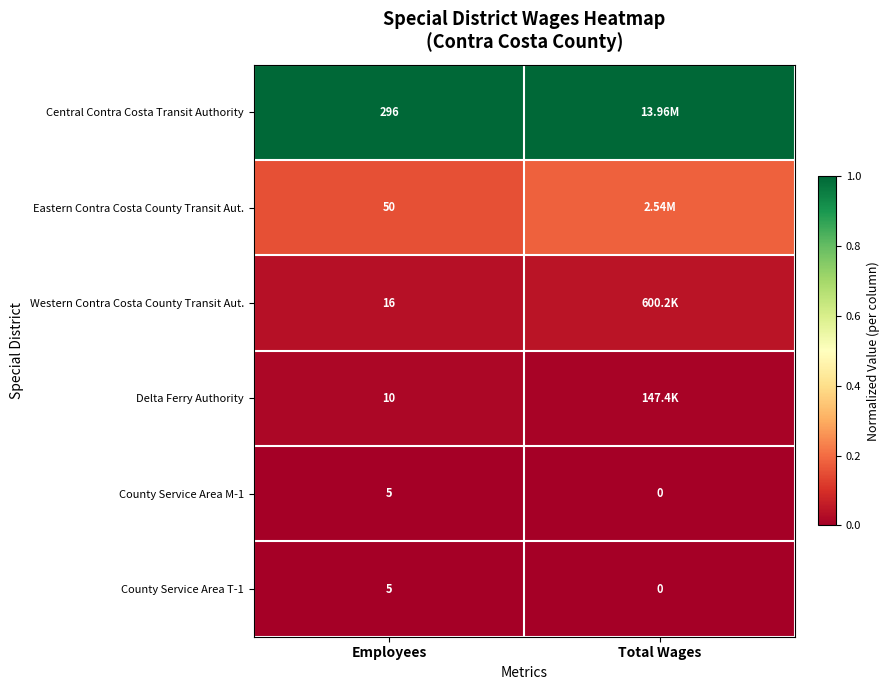

Is the value of County Service Area M-1 at Total Wages greater than the value of Delta Ferry Authority at Employees?

No